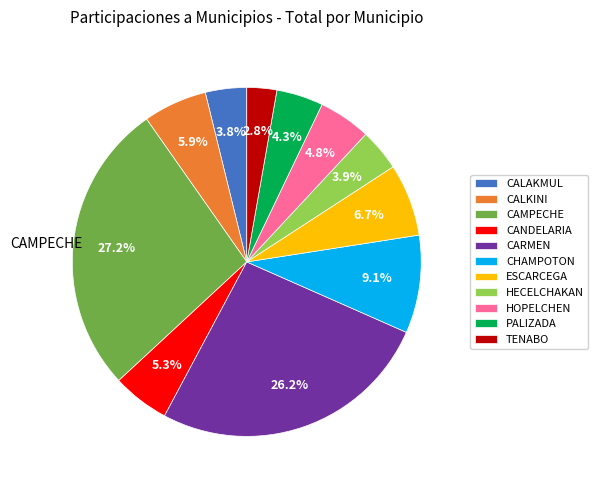

Combined, what portion of the pie is CHAMPOTON and HOPELCHEN?

13.9%